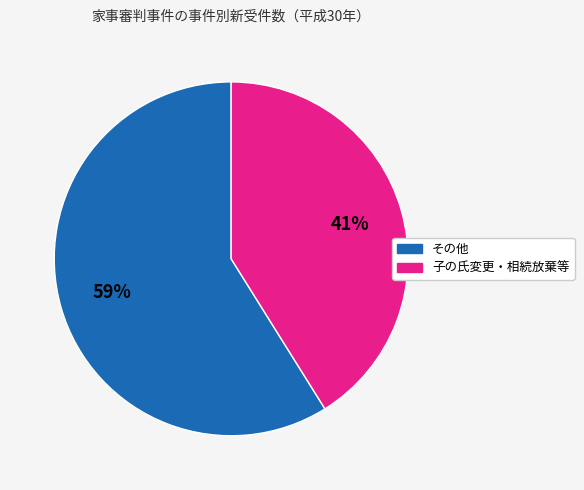

Is there any slice that represents more than half of the pie?

Yes